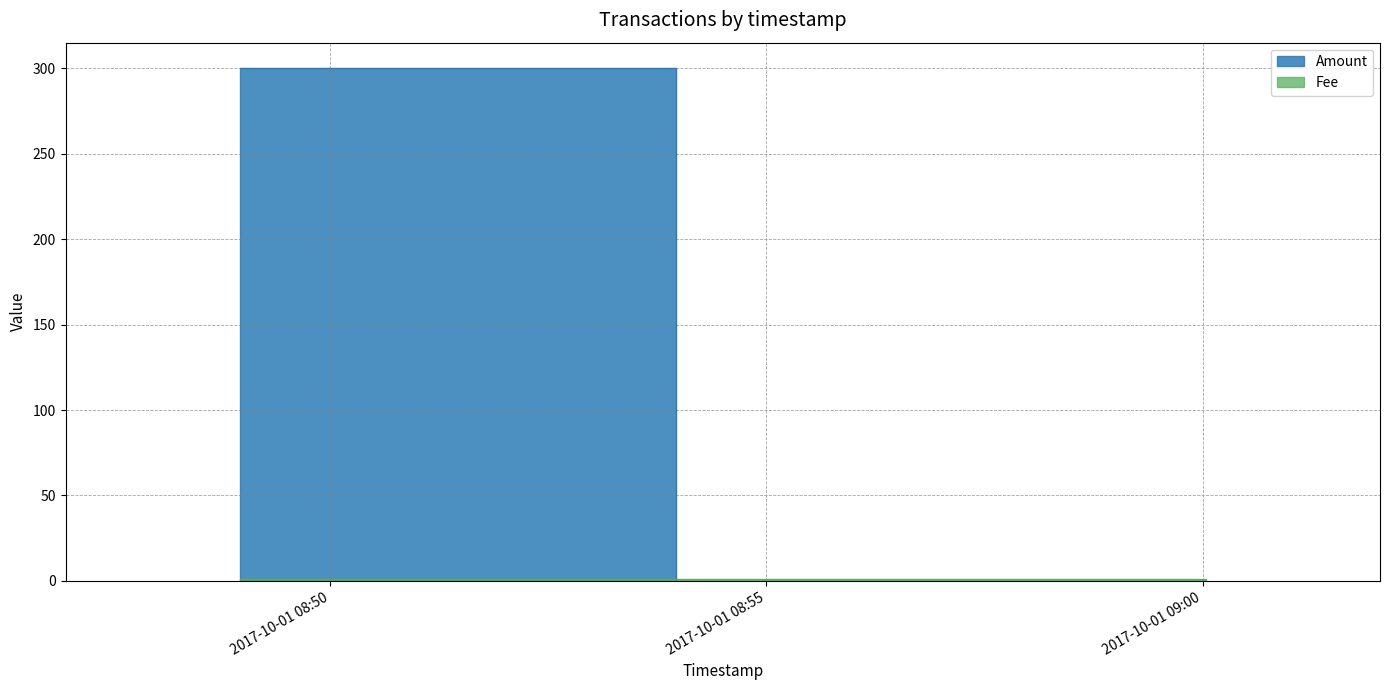

What is the label of the 1st point from the left?

2017-10-01 08:48:58